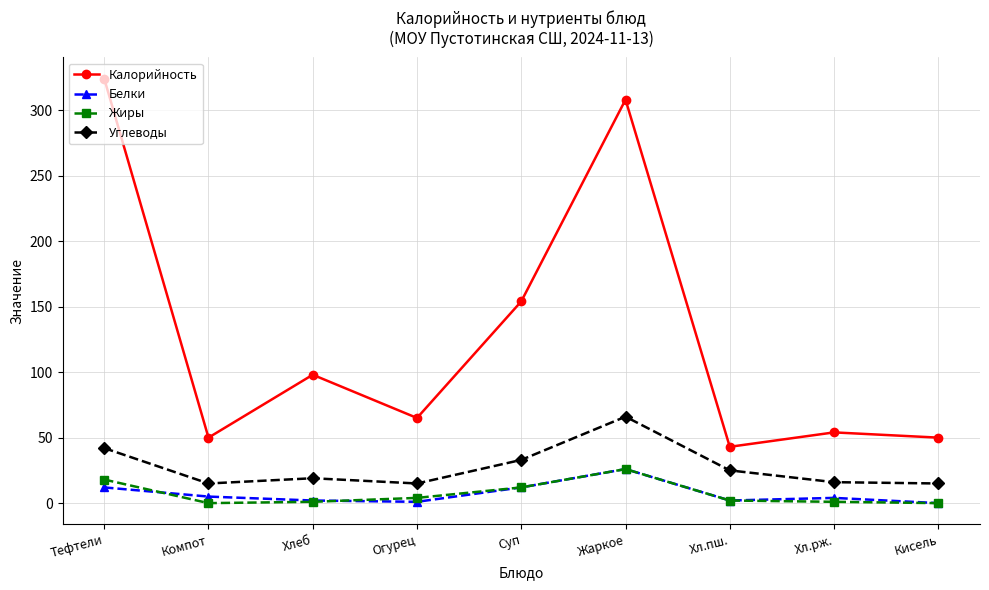

How many values in the Углеводы series are below 19?

4